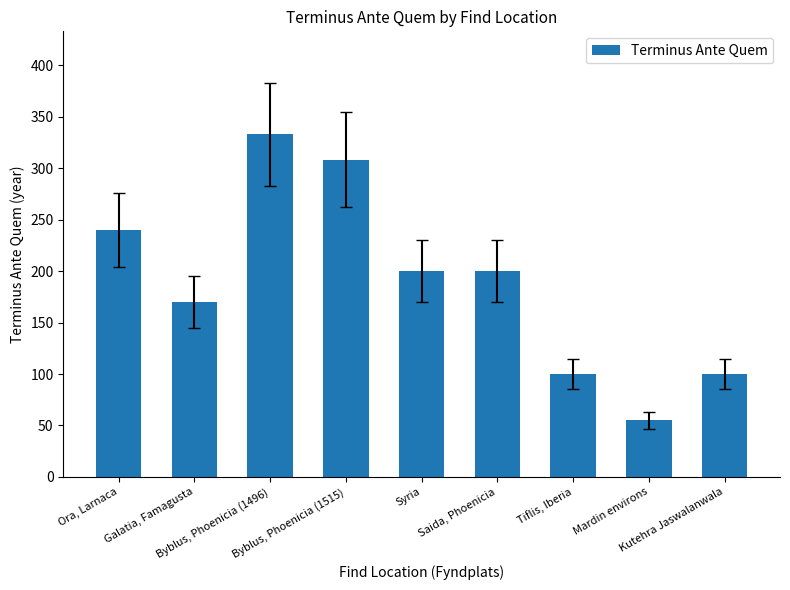

What is the change in value from Galatia, Famagusta to Kutehra Jaswalanwala?

-70